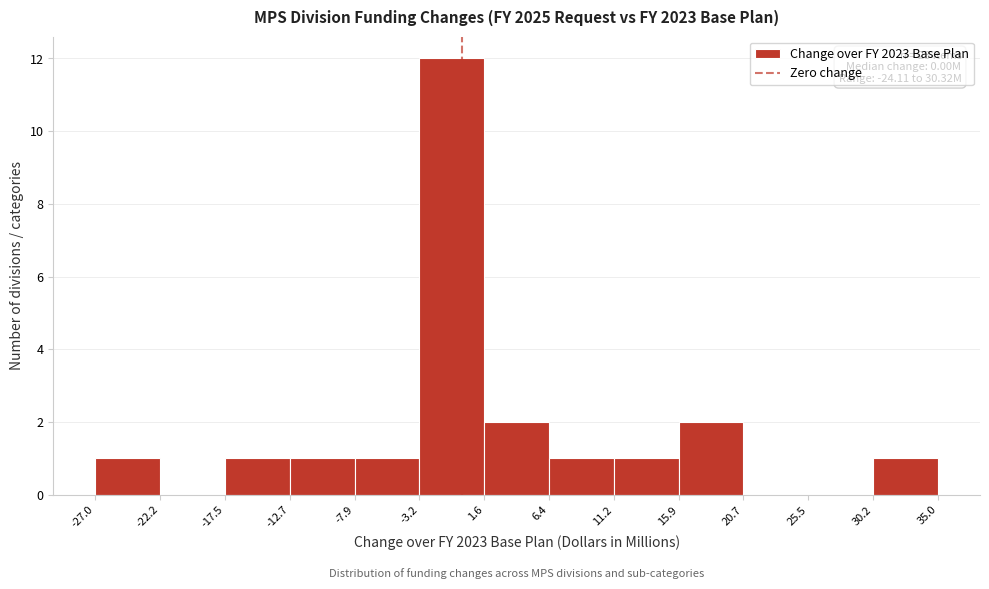

Which range on the x-axis has the tallest bar?

-3.2 to 1.6